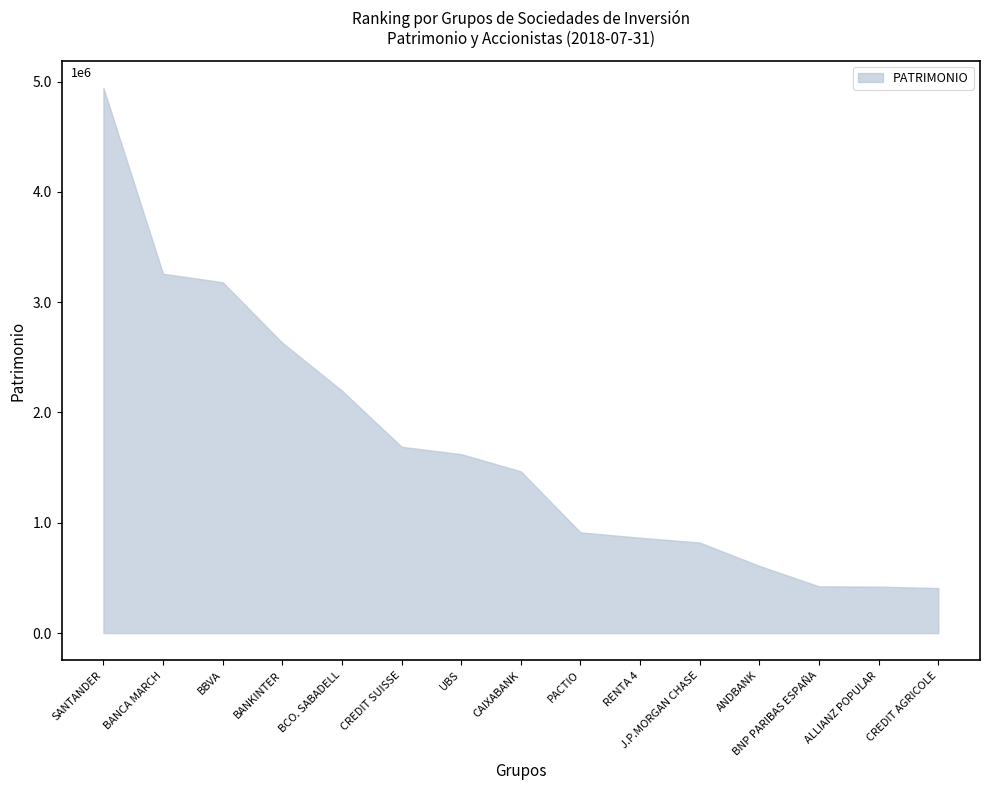

The PATRIMONIO_upper series shows 2198184.0 at BCO. SABADELL. True or false?

True